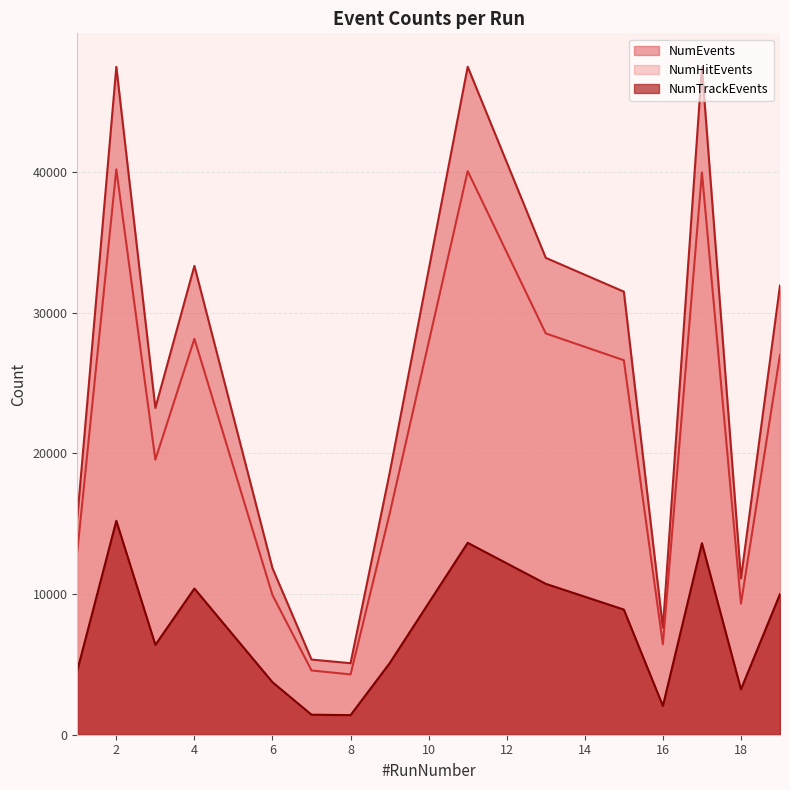

Which series changed the most between 4 and 18?

NumEvents